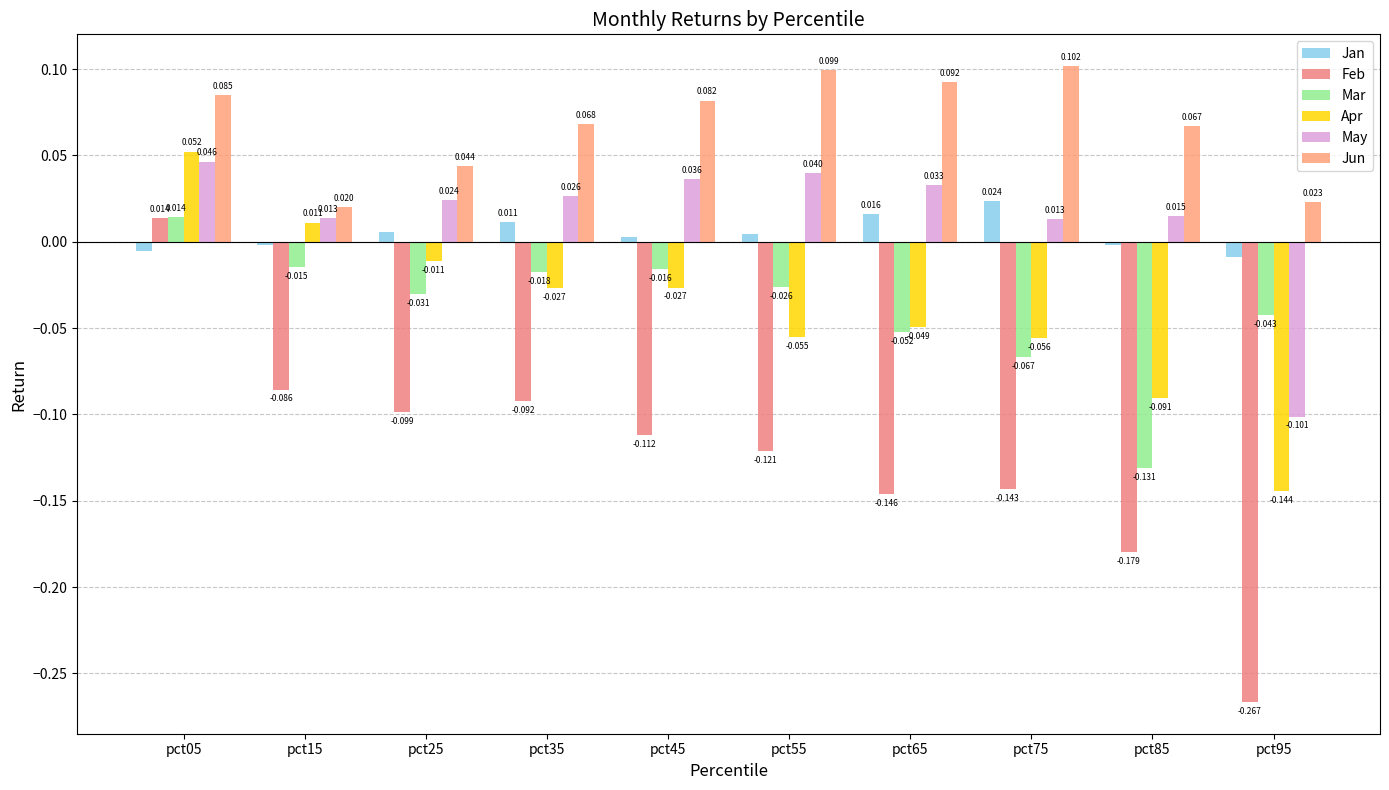

How many categories are shown in the chart?

10